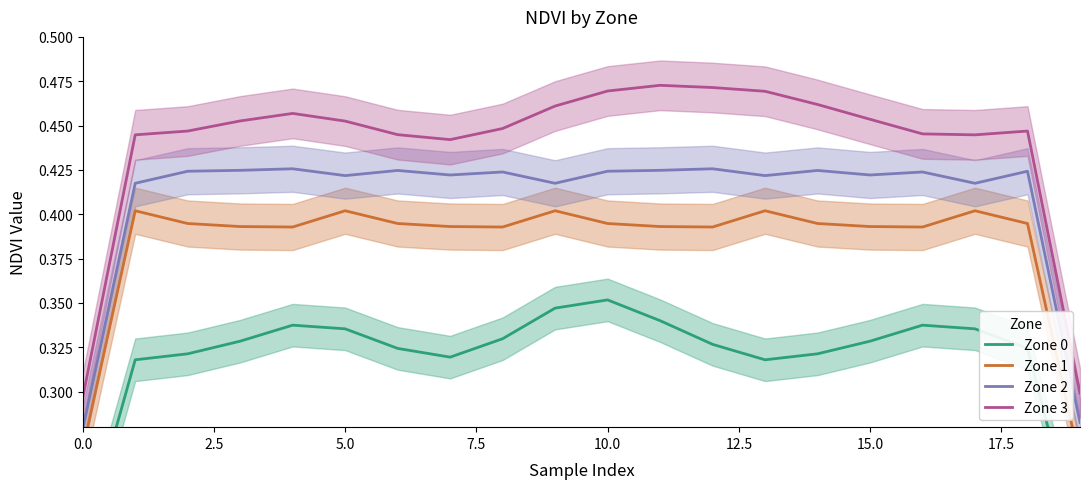

True or false: Zone 3 and Zone 2 intersect in this chart.

False